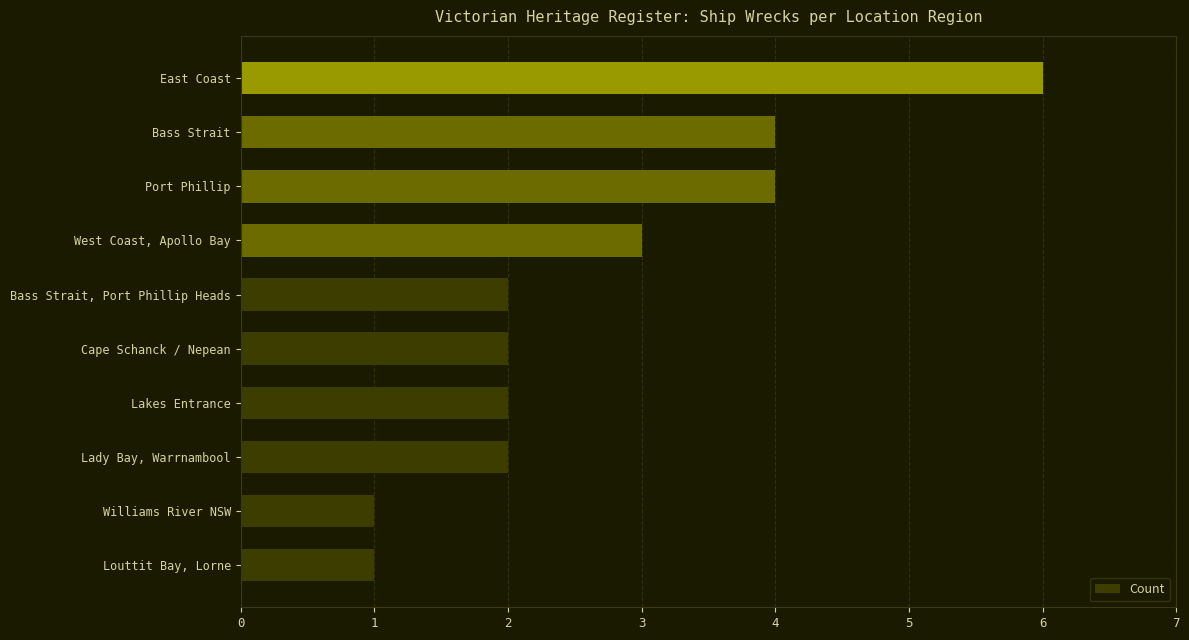

What is the average value?

3